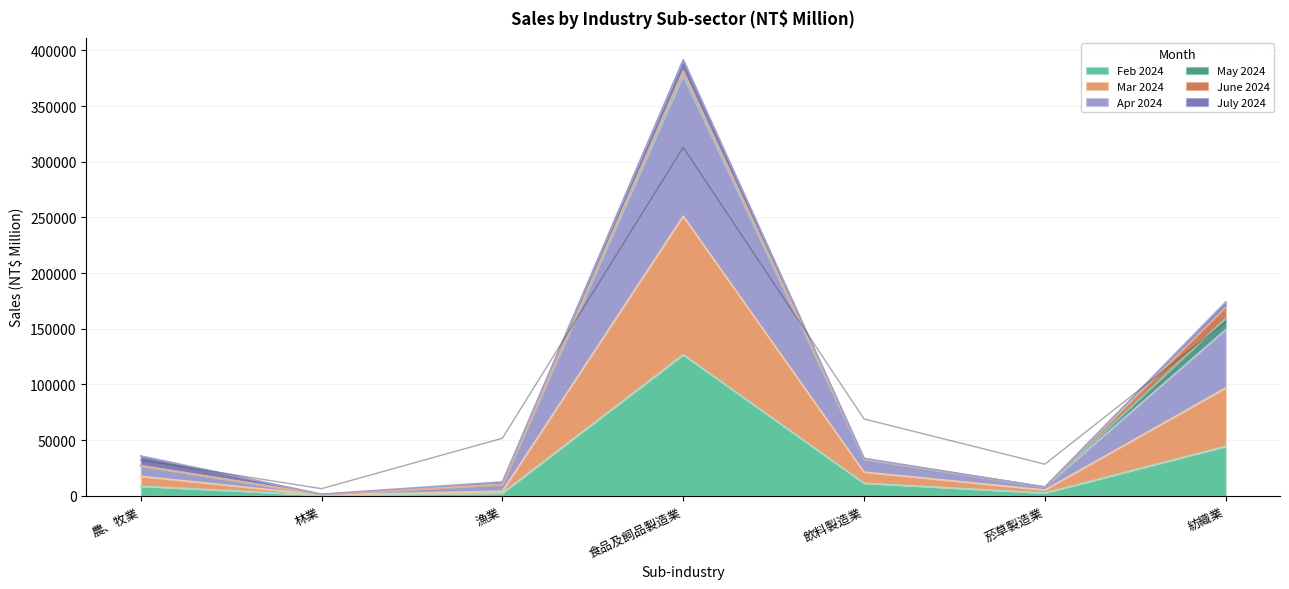

What is the label of the 1st point from the right?

紡織業